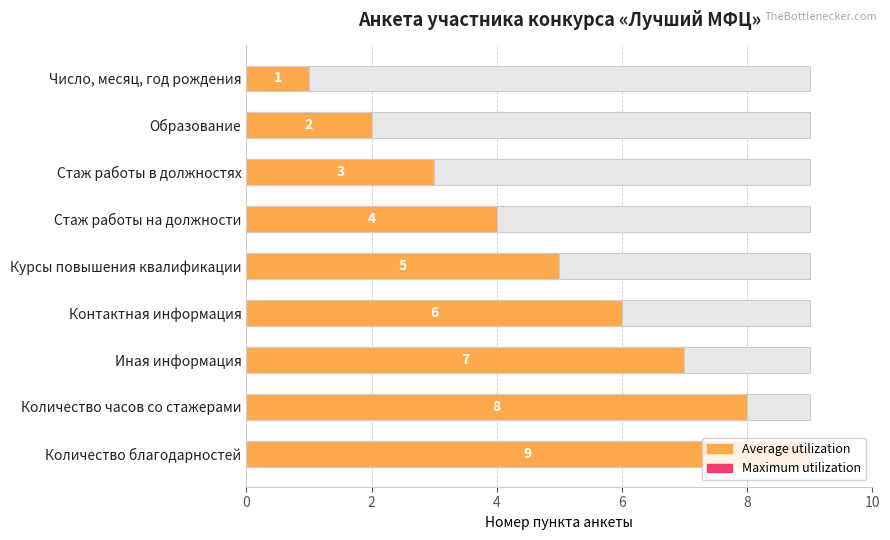

What is the sum of all Maximum utilization values?

5.0